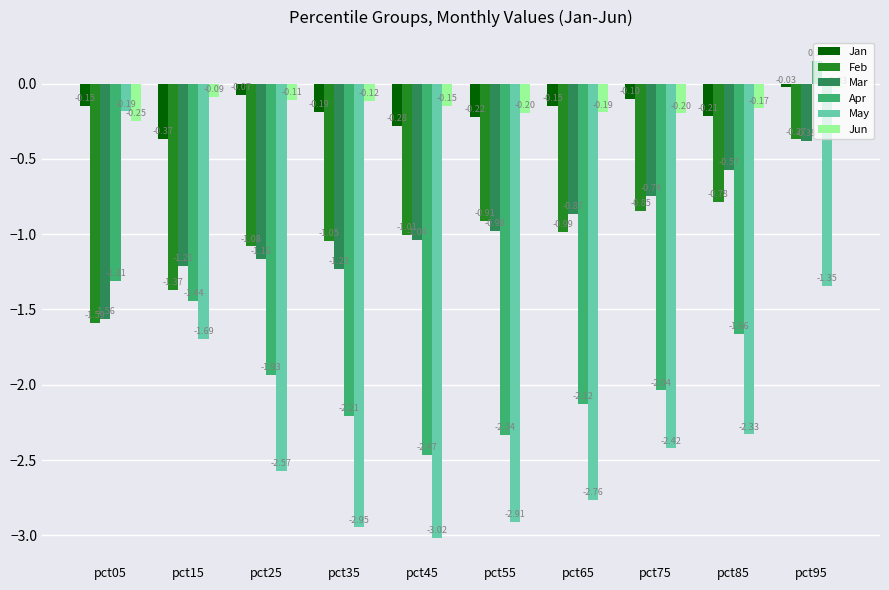

At pct85, list the series in order from smallest to largest.

May, Apr, Feb, Mar, Jan, Jun